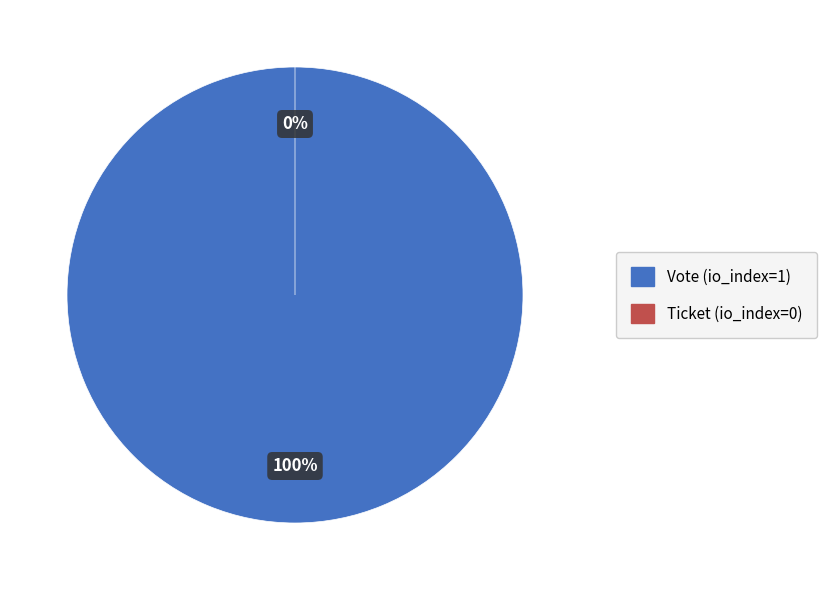

What is the change in value from Vote (io_index=1) to Ticket (io_index=0)?

-1